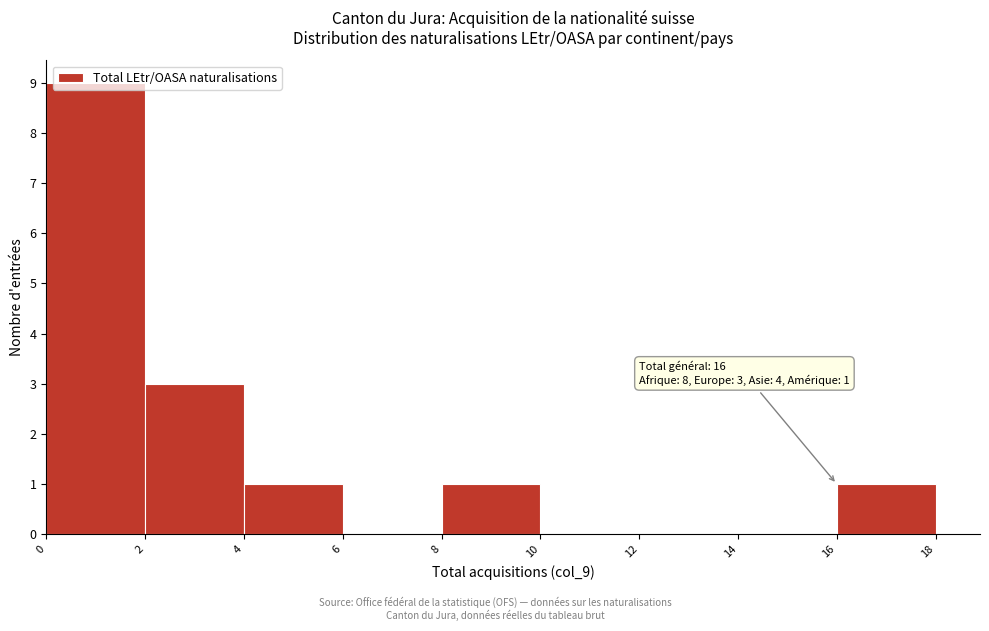

Over which range of the x-axis is the bar tallest?

0 to 2